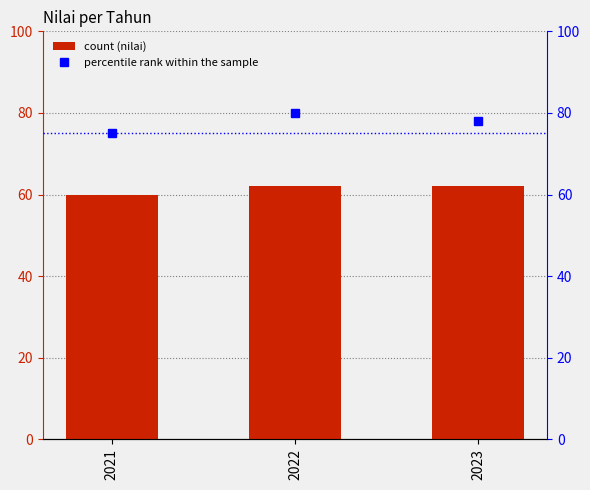

What is the difference between the maximum and minimum values in the nilai series?

2